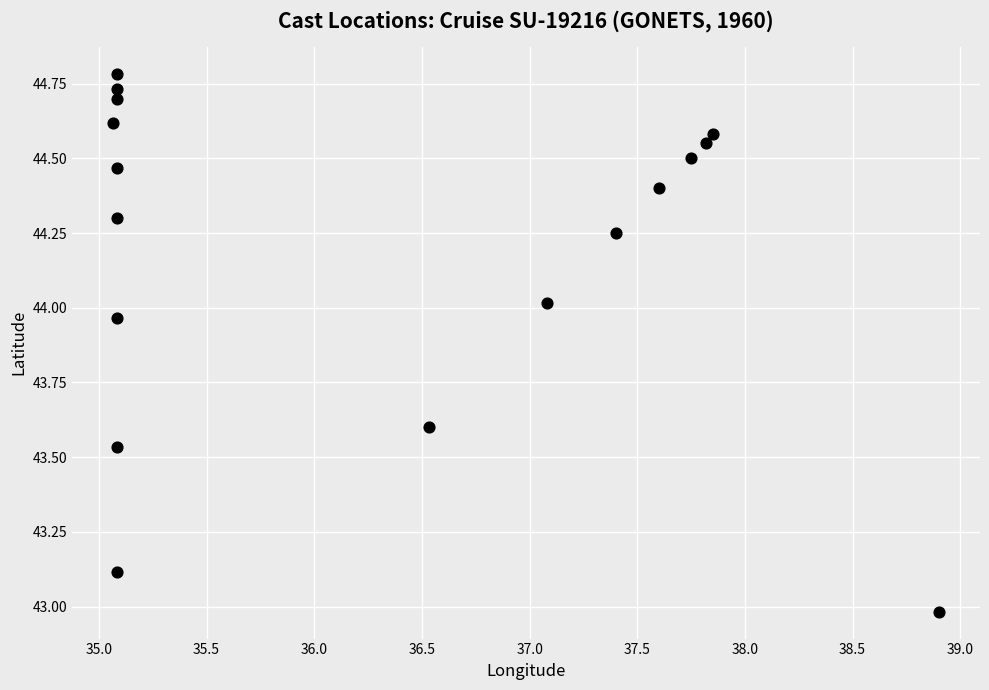

What is the range of X values (max minus min)?

3.8